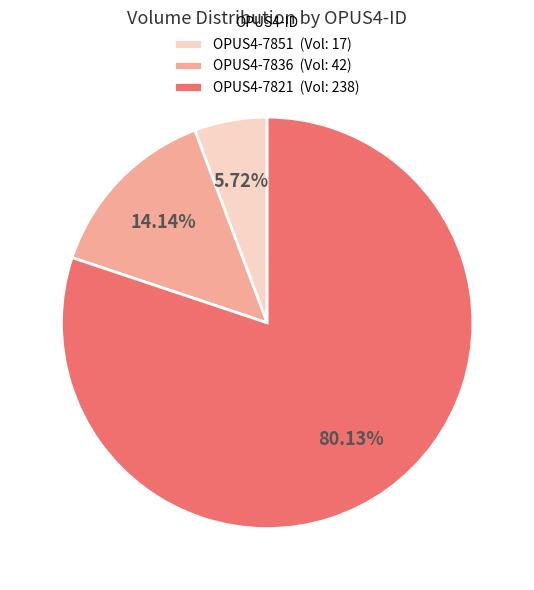

To the nearest percent, what portion does OPUS4-7851 represent?

6%